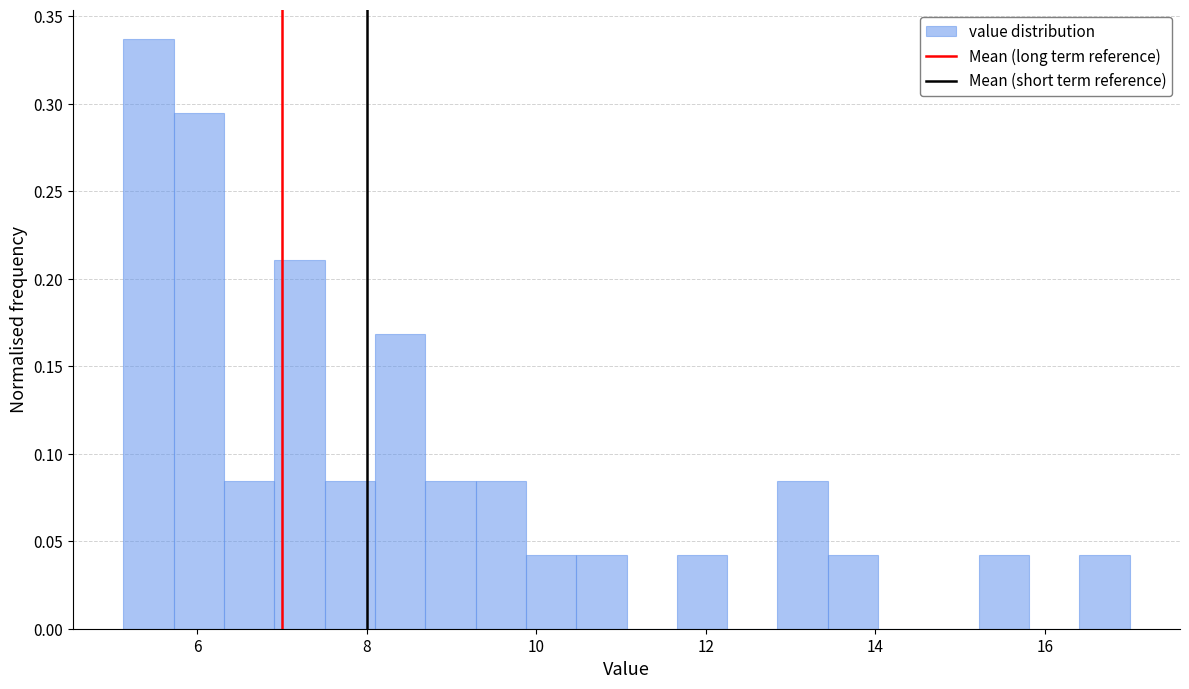

Read against the x-axis, roughly where is the centre of the tallest bar?

5.4